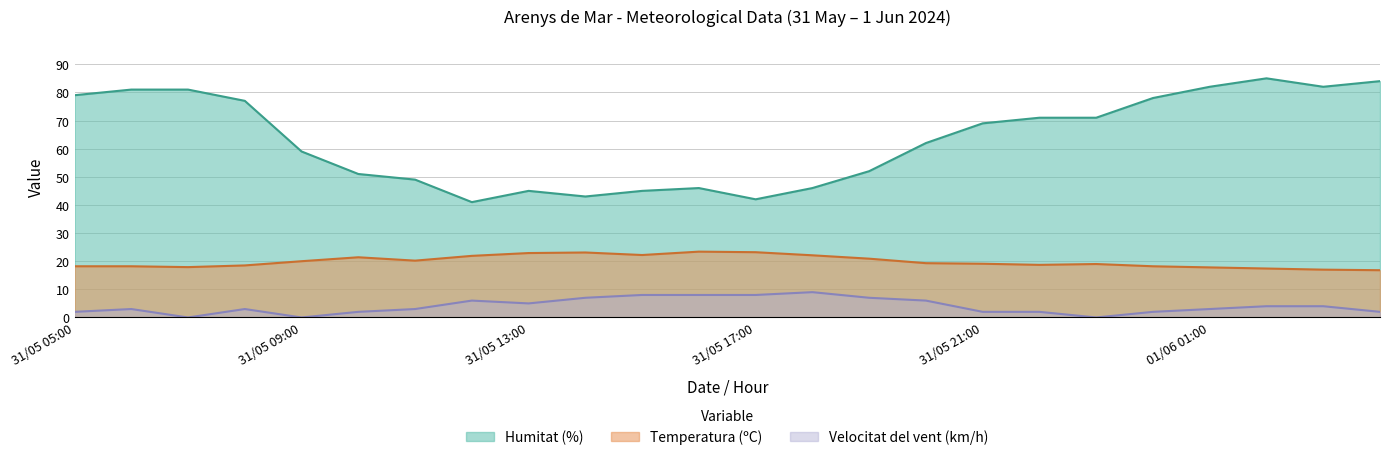

Is it true that Humitat (%) equals 52.0 at 31/05 19:00?

True